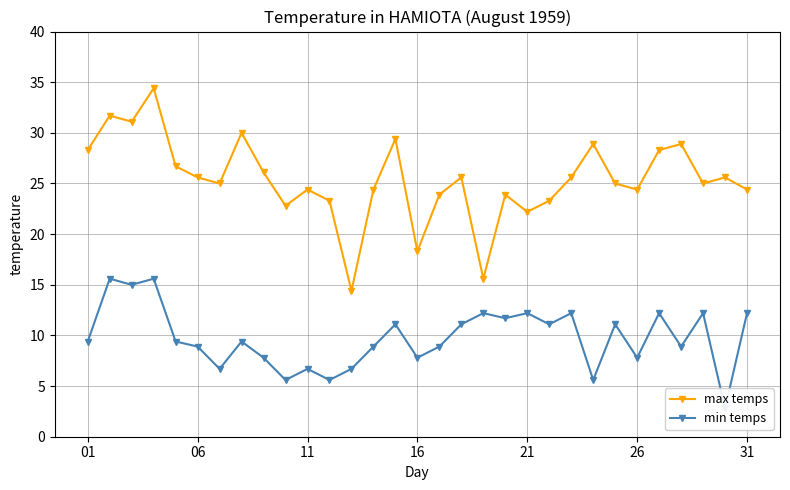

What are all the series names shown in the legend?

max temps, min temps